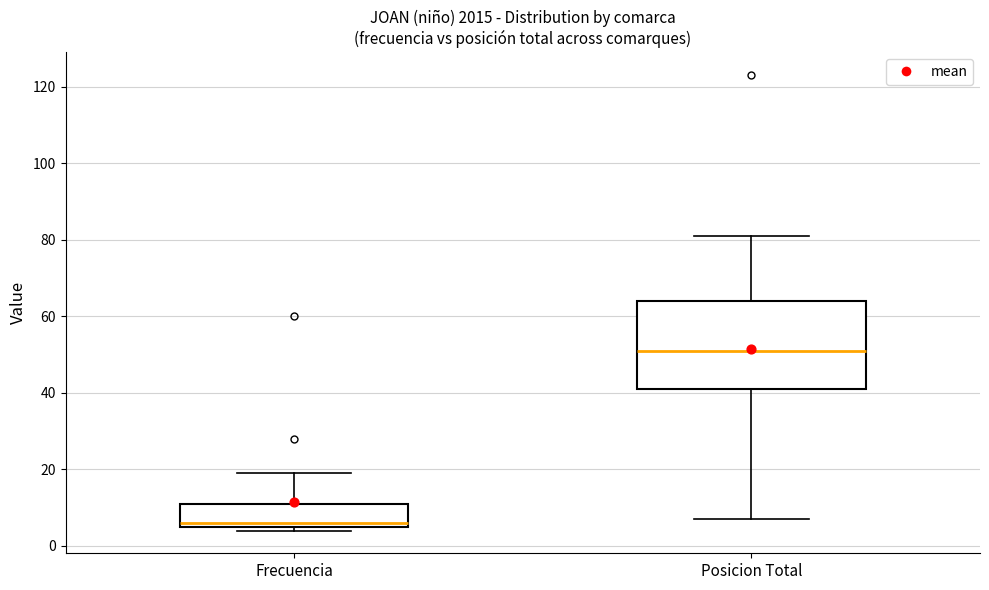

Reading left to right, read every box against the y-axis: the position of its median line, the range the box covers, and the ends of its whiskers. The values are not printed on the chart, so give them approximately, as read against the axis.

Frecuencia: median 6 (just above the box's lower edge), box 6 to 12, whiskers 4 to 20
Posicion Total: median 52, box 42 to 64, whiskers 8 to 82